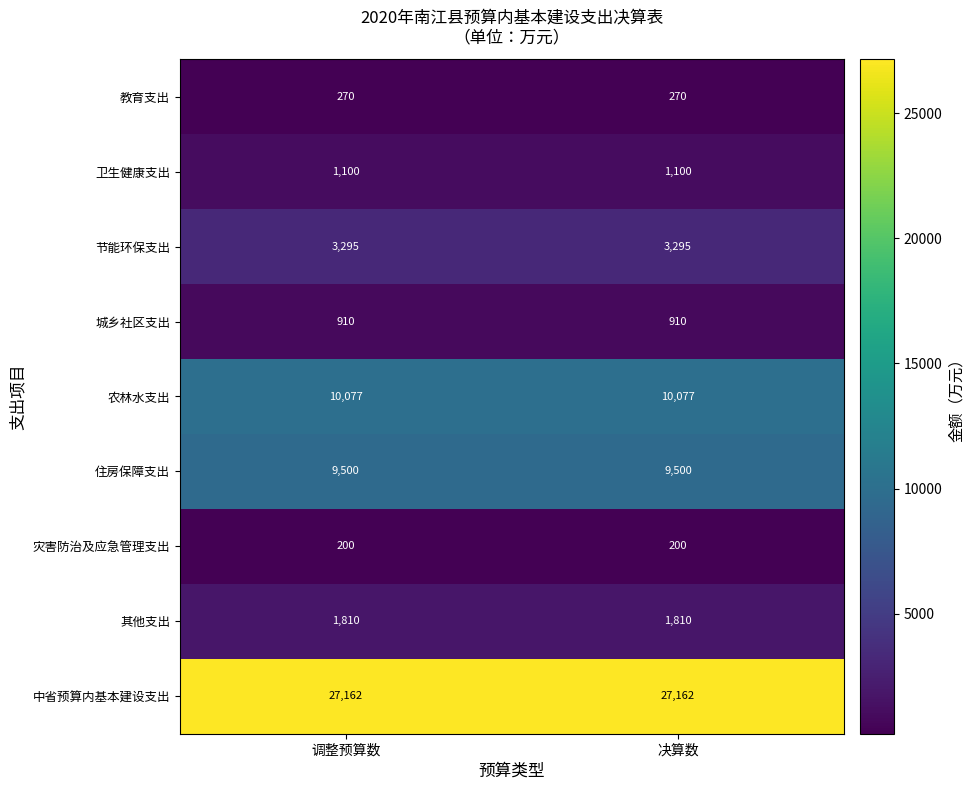

What is the maximum value shown in the chart?

27162